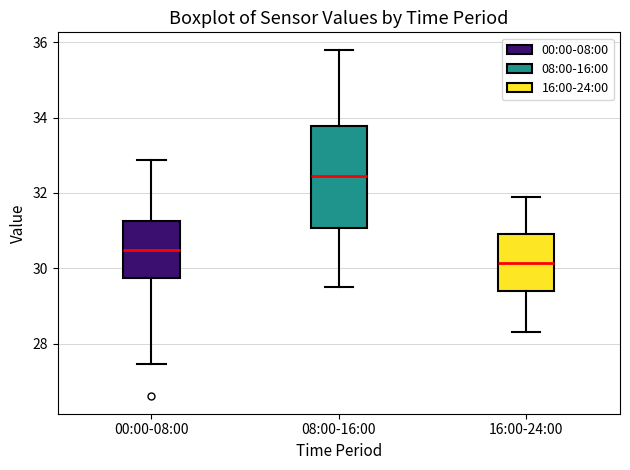

Reading left to right, transcribe this box plot: for each box, give where its median line is, the range the box spans, and where its two whiskers end, as read against the y-axis. The values are not printed on the chart, so give them approximately, as read against the axis.

00:00-08:00: median 30.4, box 29.8 to 31.2, whiskers 27.4 to 32.8
08:00-16:00: median 32.4, box 31.0 to 33.8, whiskers 29.6 to 35.8
16:00-24:00: median 30.2, box 29.4 to 31.0, whiskers 28.4 to 32.0